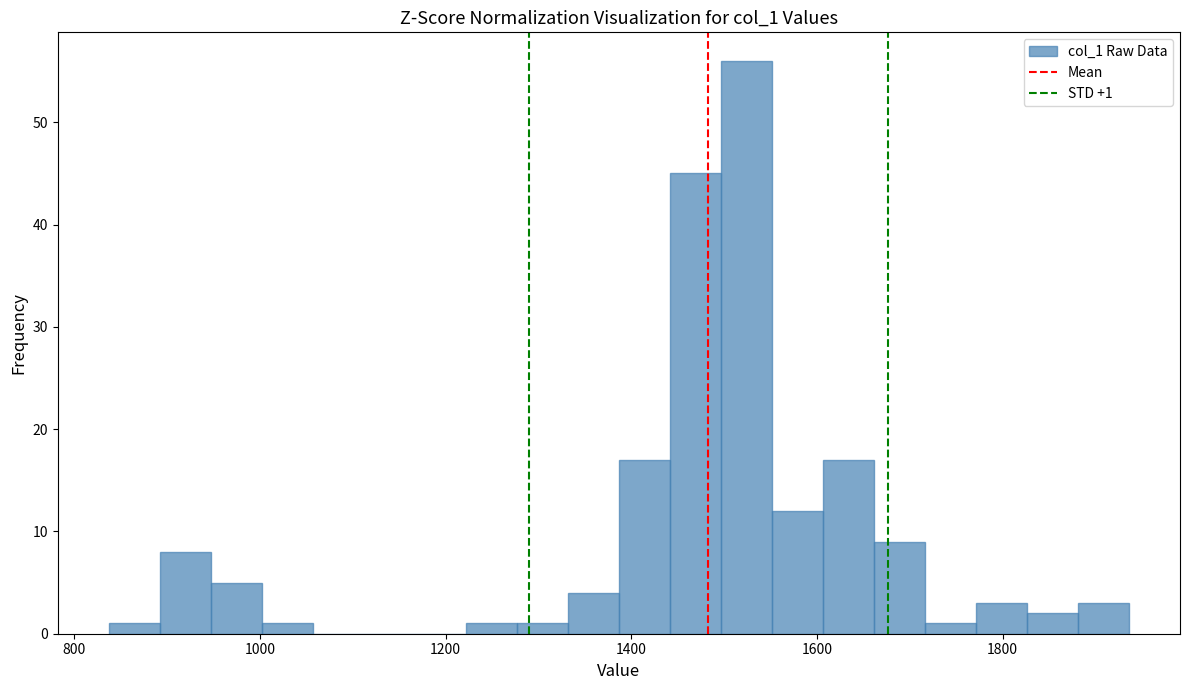

Around what value on the x-axis is the tallest bar? Give the approximate position of its centre, as read against the axis.

1520